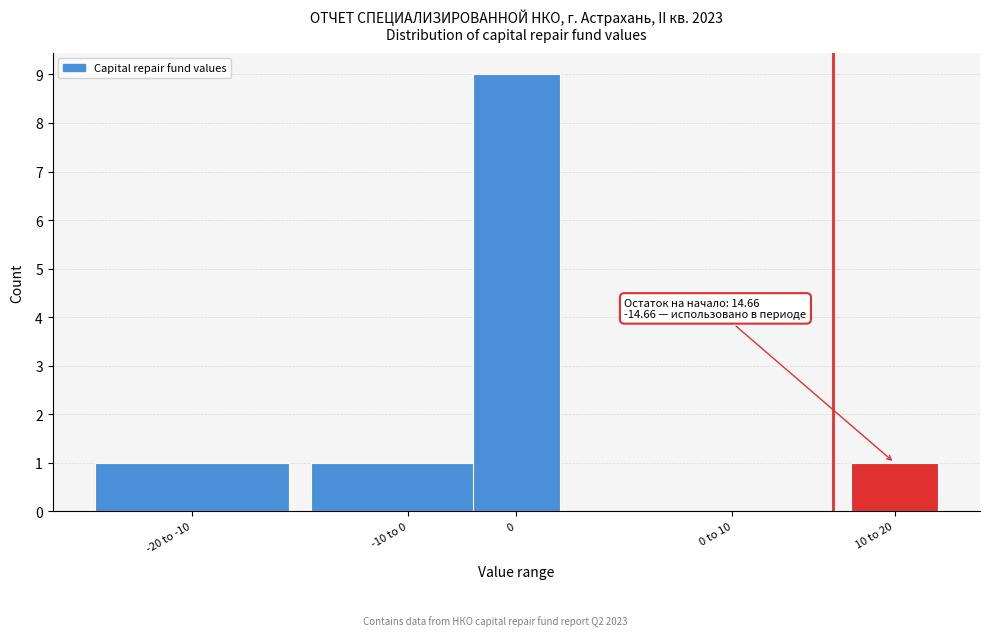

Reading left to right, list all the values displayed in this chart.

-20 to -10=1	-10 to 0=1	0=9	0 to 10=0	10 to 20=1